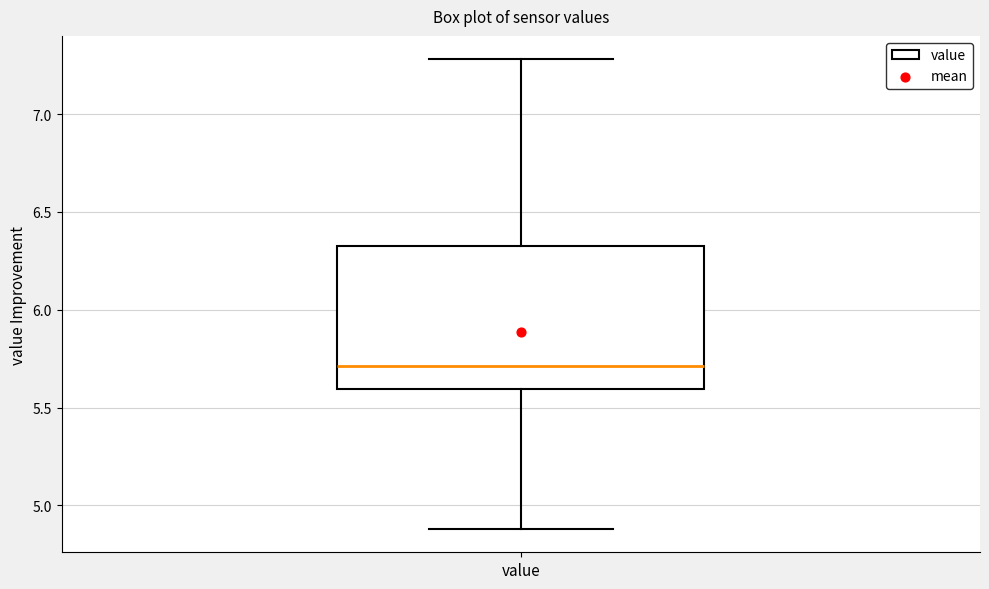

Read this box plot against the y-axis: the position of the median line, the range covered by the box, and the ends of both whiskers. The values are not printed on the chart, so give them approximately, as read against the axis.

median 5.70, box 5.60 to 6.35, whiskers 4.90 to 7.30